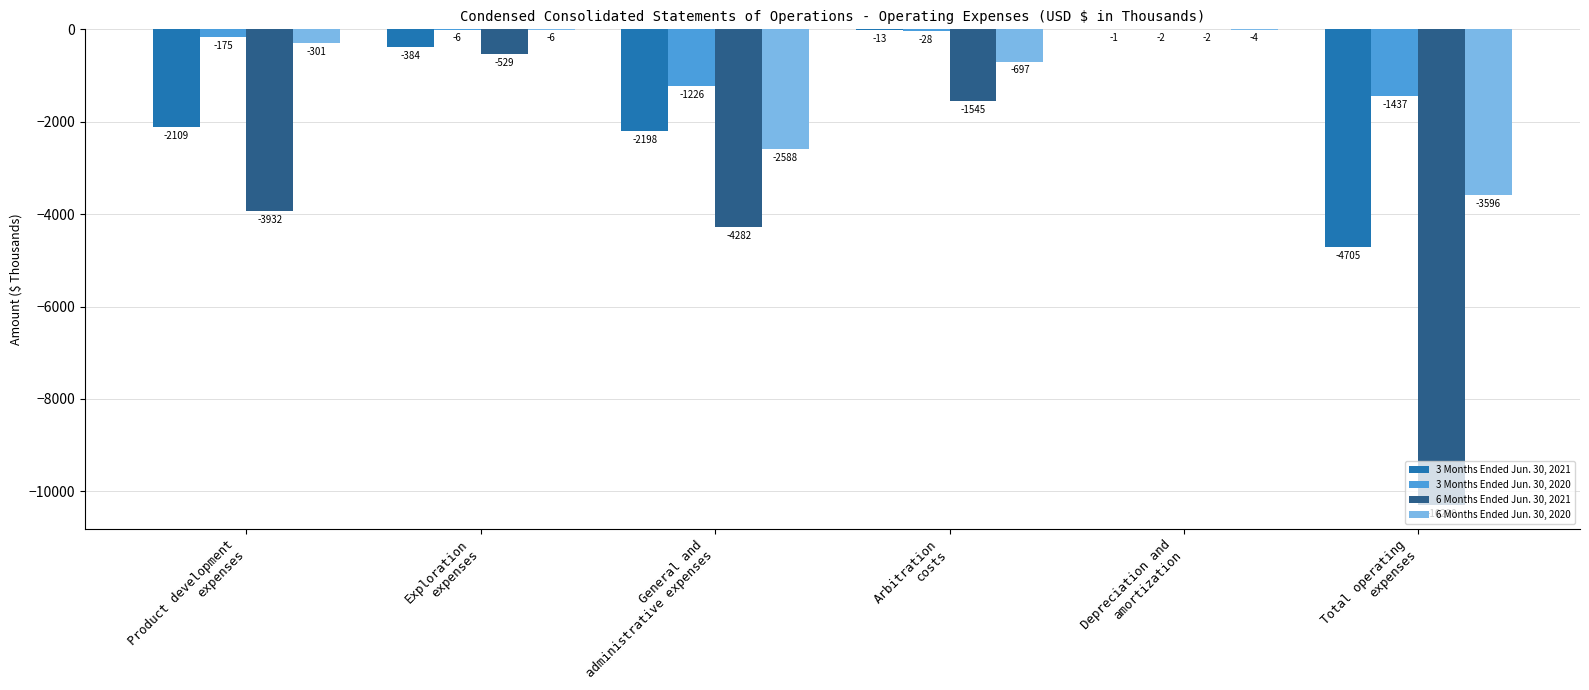

At which label is 3 Months Ended Jun. 30, 2020 closest to -719?

General and
administrative expenses